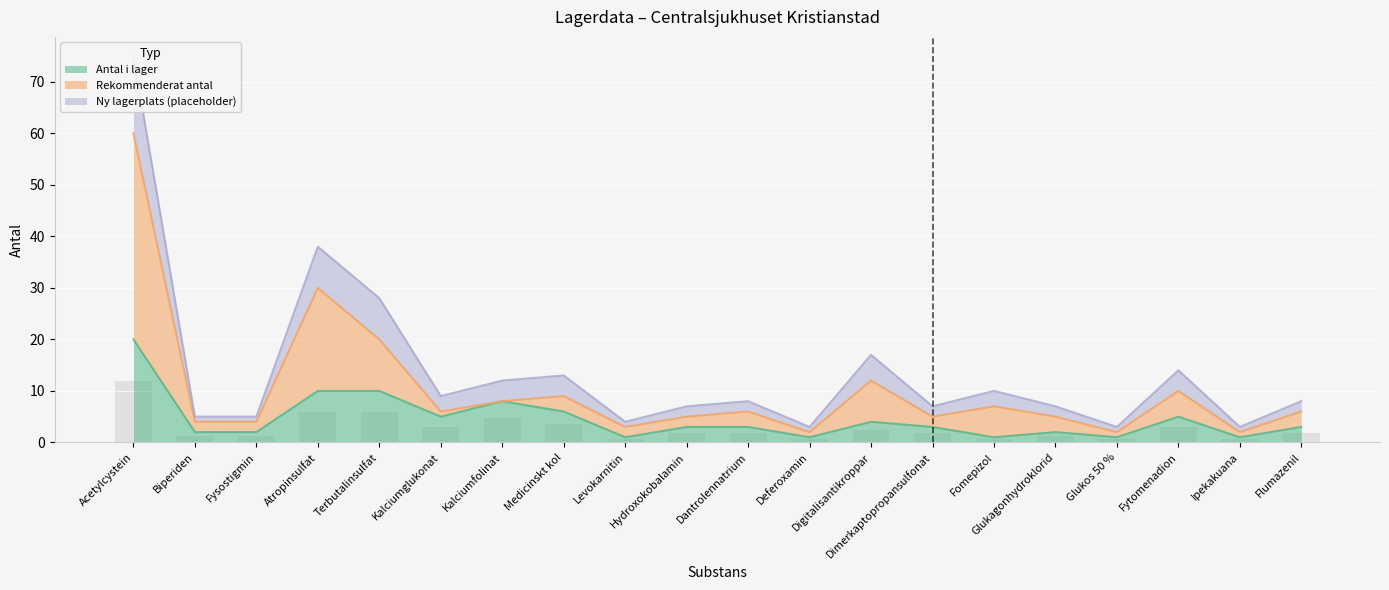

What is the difference between the maximum and second lowest values in the Ny lagerplats (placeholder) series?

72.0